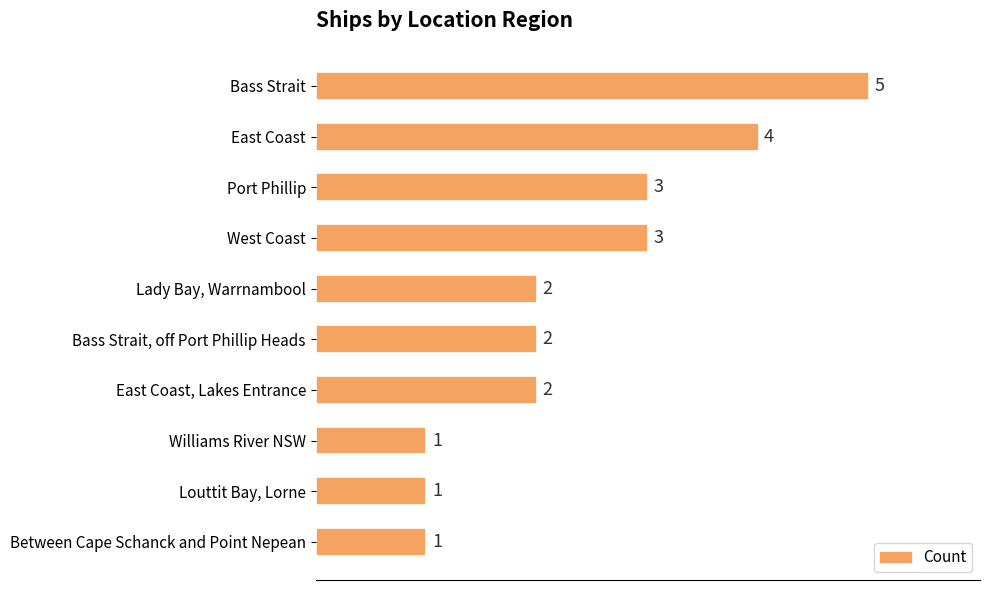

What is the difference between the second highest and second lowest values?

3